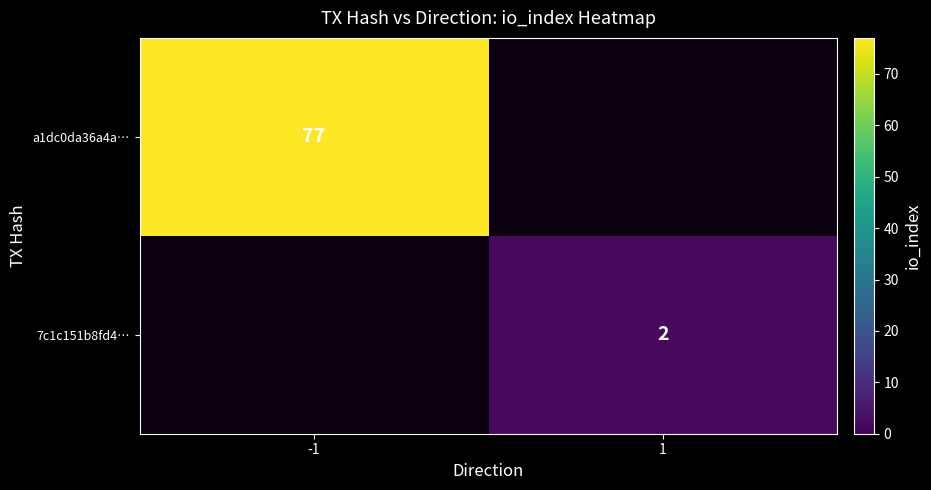

Between 1 and -1, which is larger?

-1